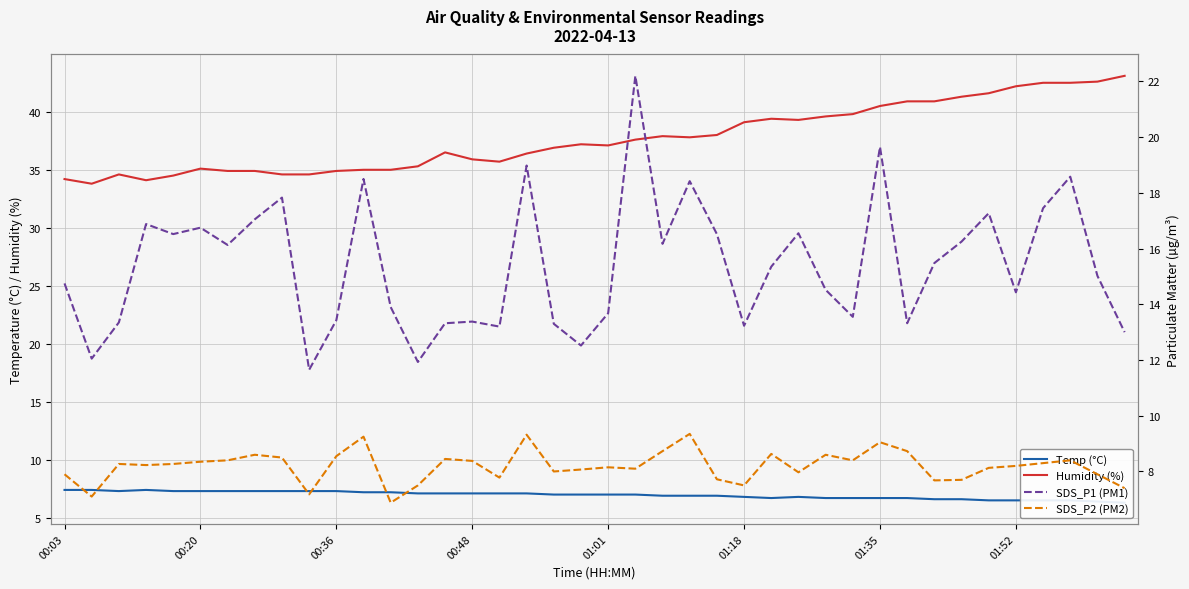

What is the sum of all SDS_P2 (PM2) values?

327.6